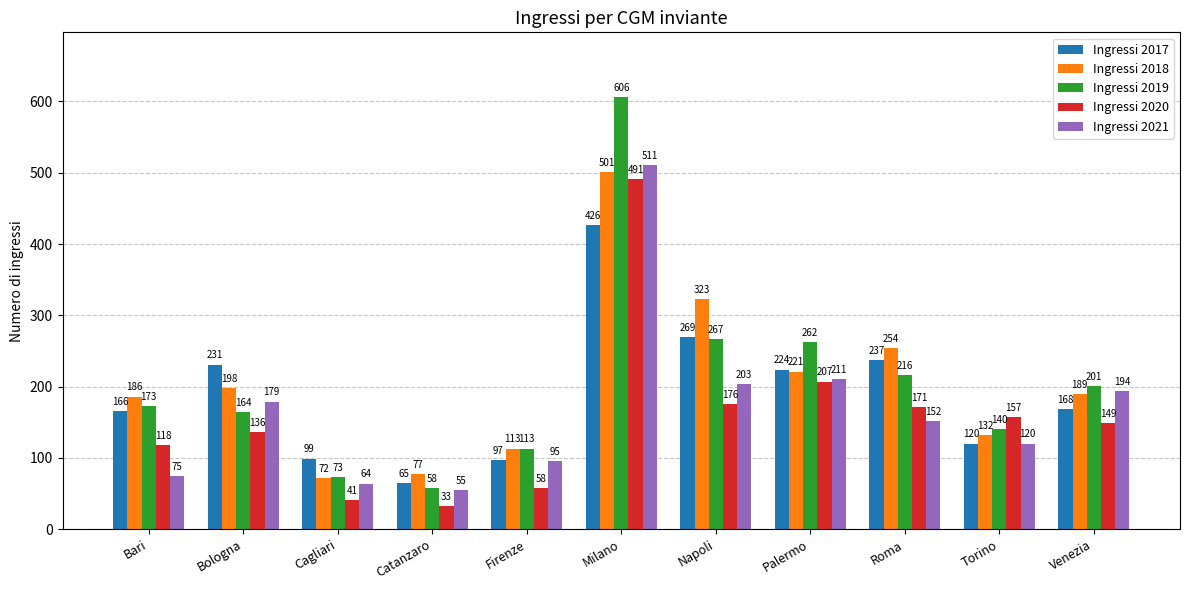

Is it true that Ingressi 2017 equals 418 at Napoli?

False